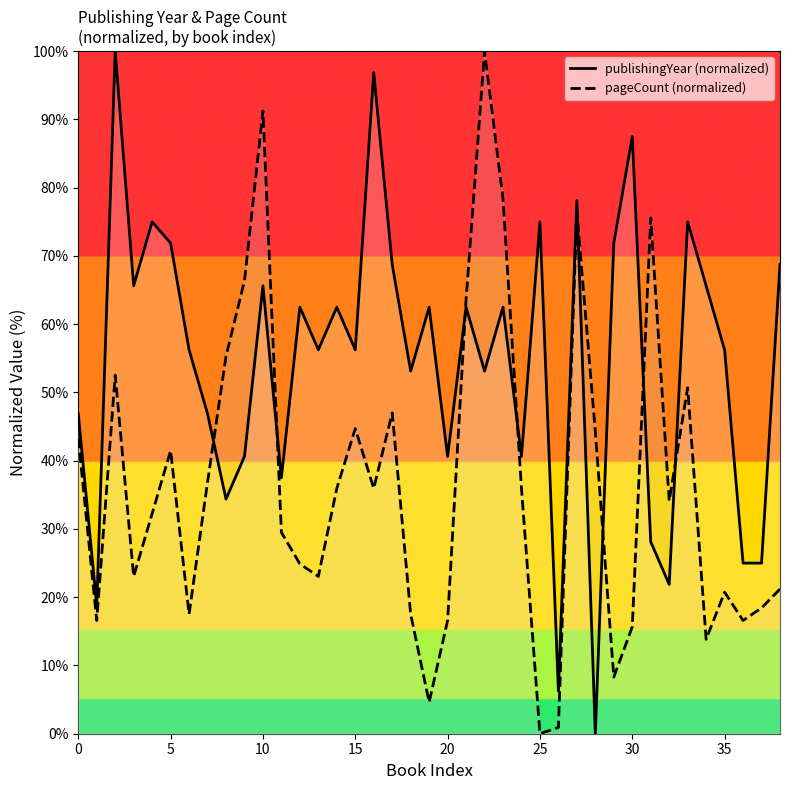

How many times do pageCount and publishingYear cross each other?

8